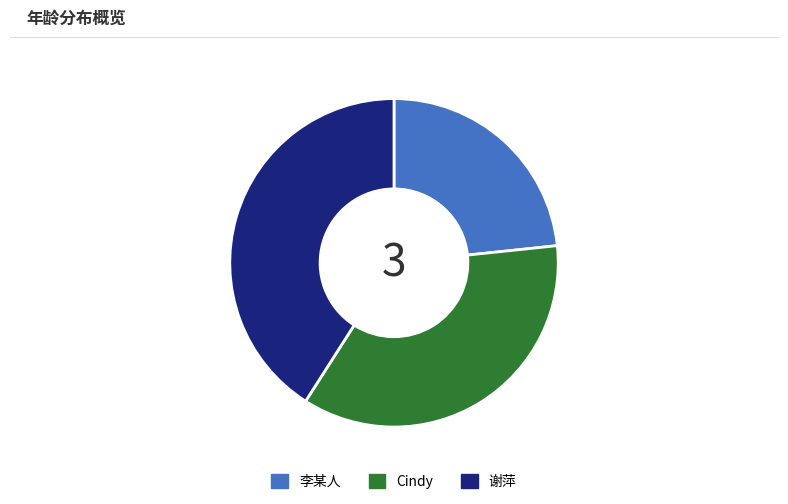

What is the smallest slice in the pie chart?

李某人